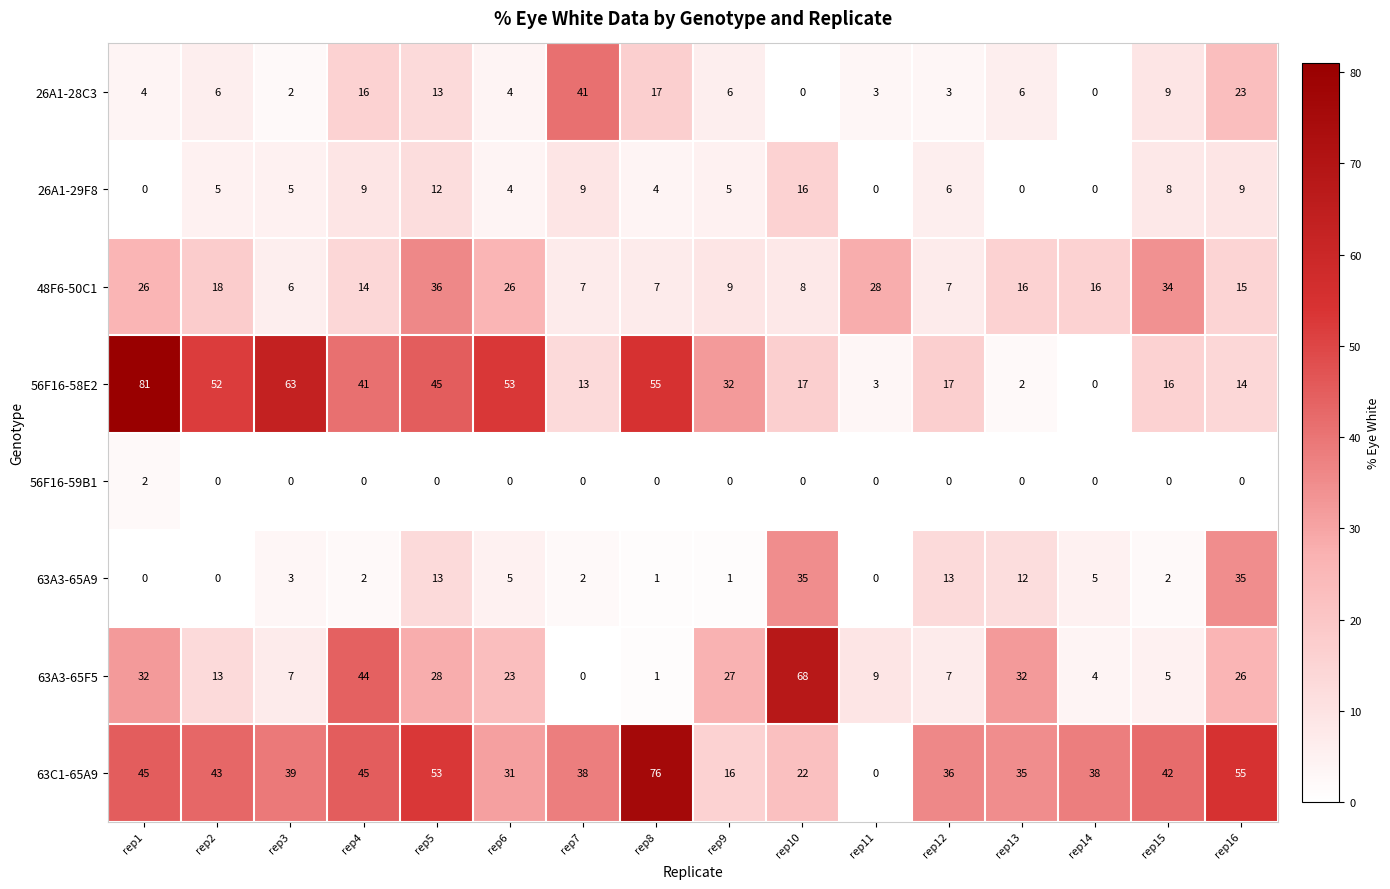

Is it true that 63A3-65A9 equals 1 at rep9?

True